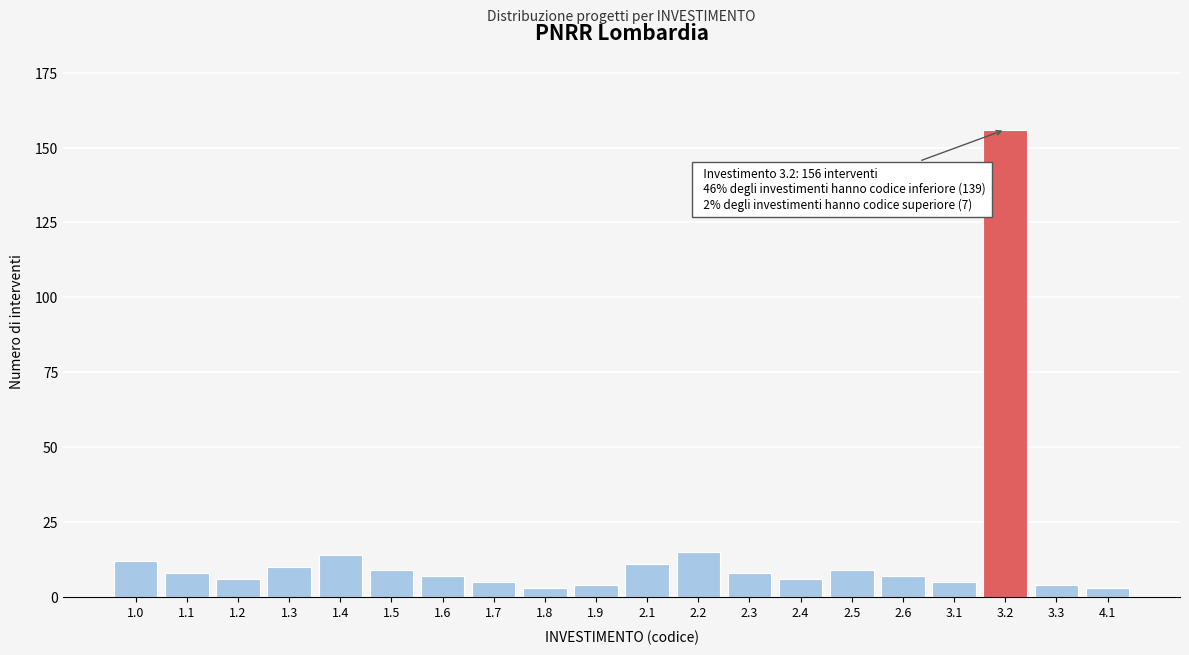

Reading left to right, list all the values displayed in this chart.

12	8	6	10	14	9	7	5	3	4	11	15	8	6	9	7	5	156	4	3